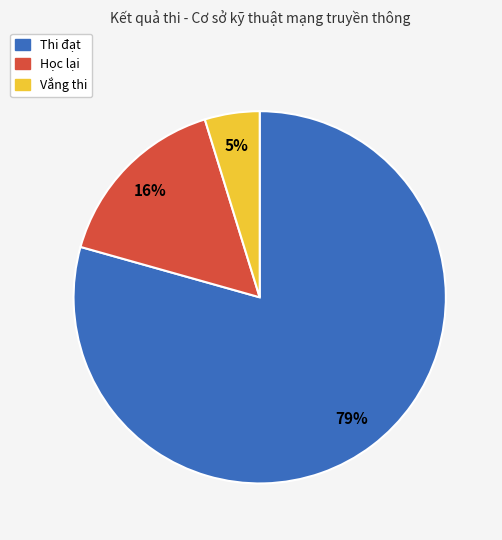

What percentage is the Học lại slice, to the nearest percent?

16%